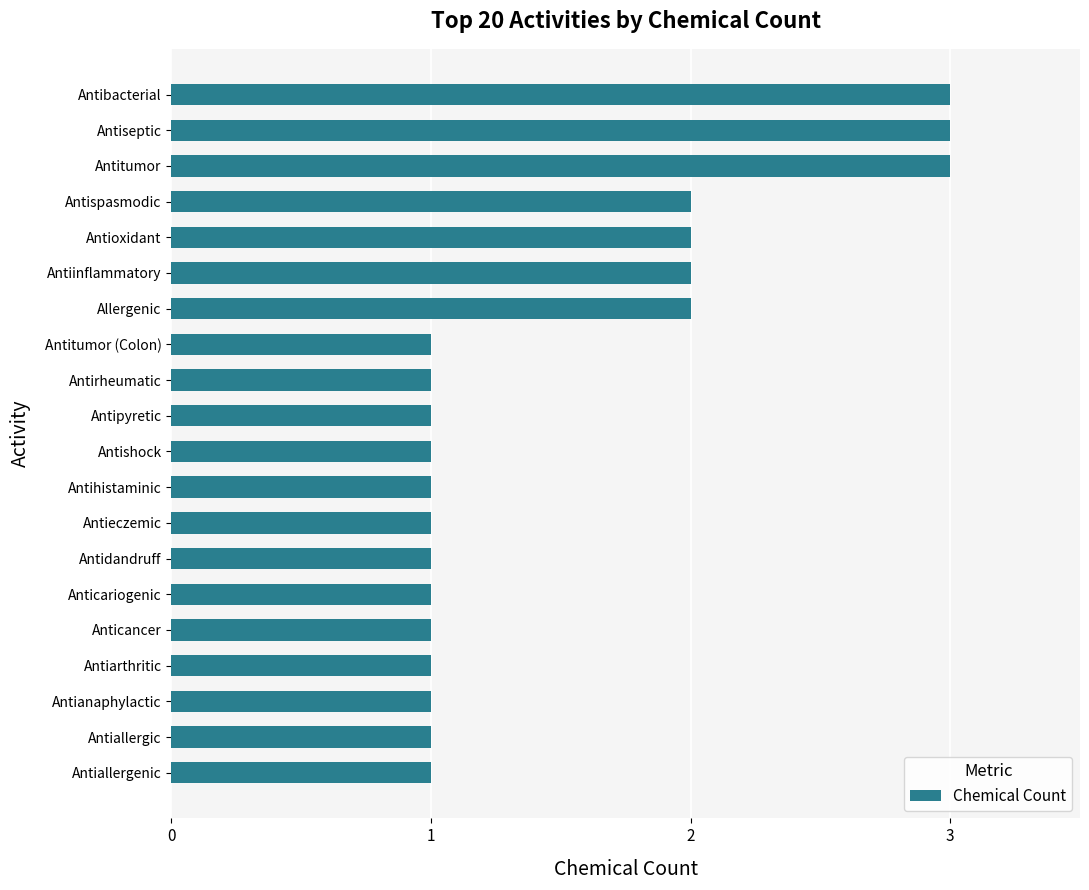

Which has a higher value, Antioxidant or Antipyretic?

Antioxidant